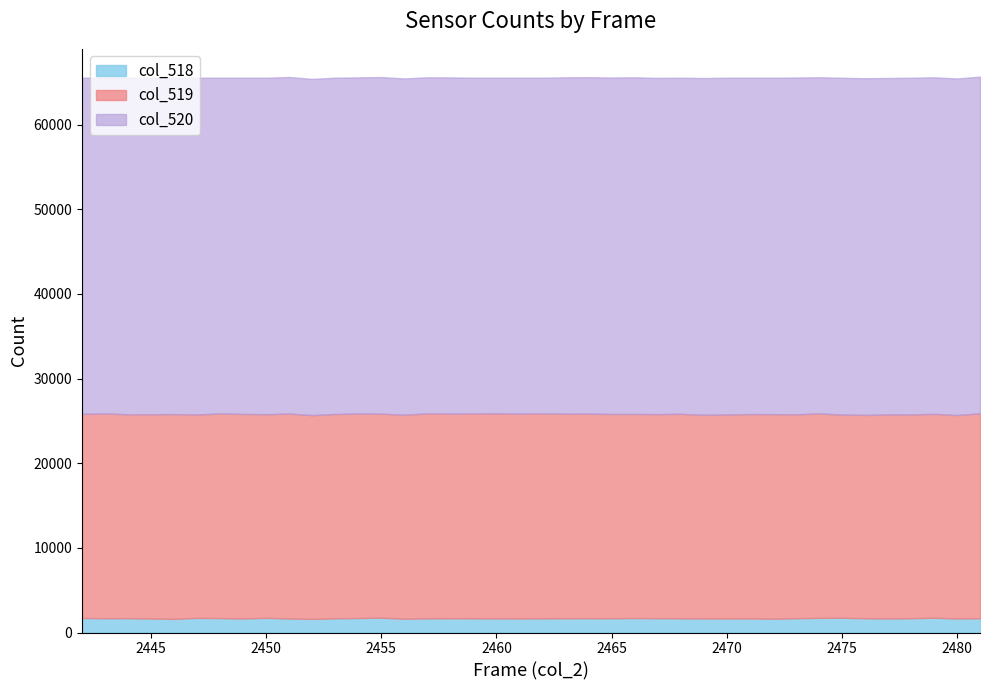

What is the sum of the col_519 values at 2460 and 2449?

48404